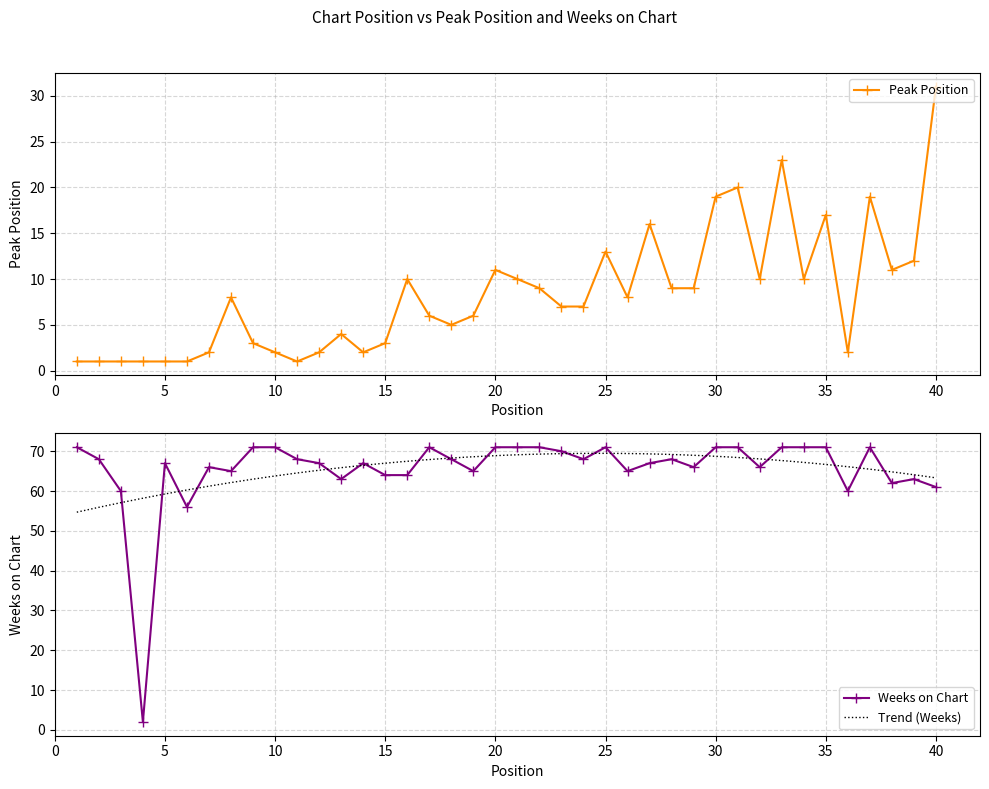

How many interior local valleys does the Weeks on Chart series have?

11